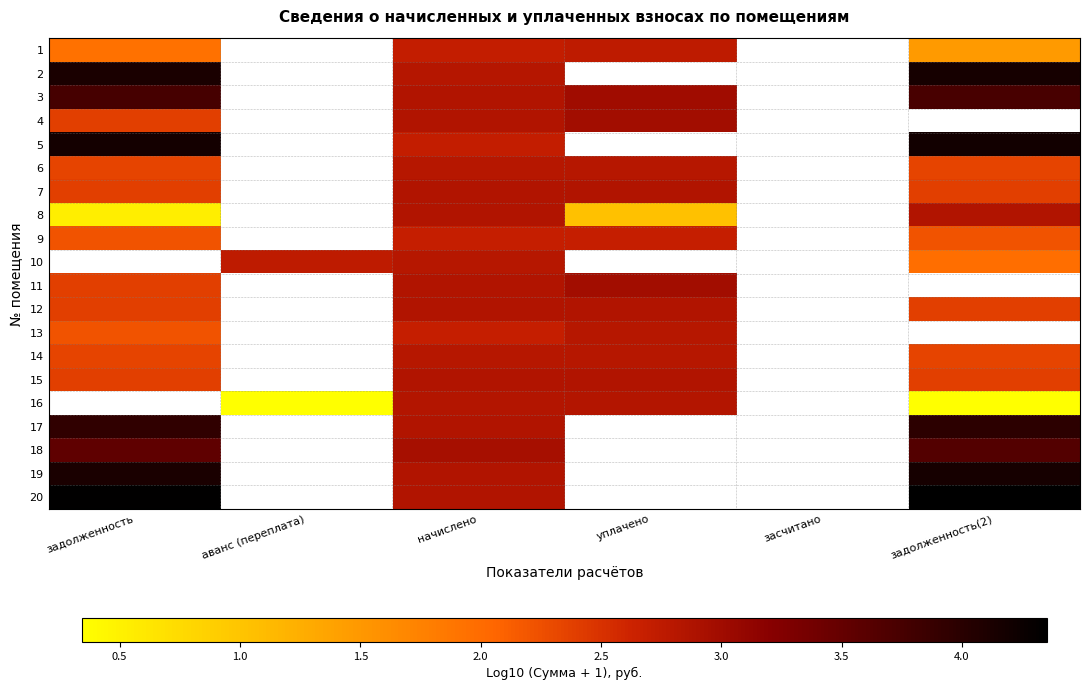

List the series in order of their peak value, lowest first.

9, 1, 13, 14, 6, 8, 7, 12, 15, 4, 11, 18, 3, 17, 2, 5, 10, 16, 19, 20